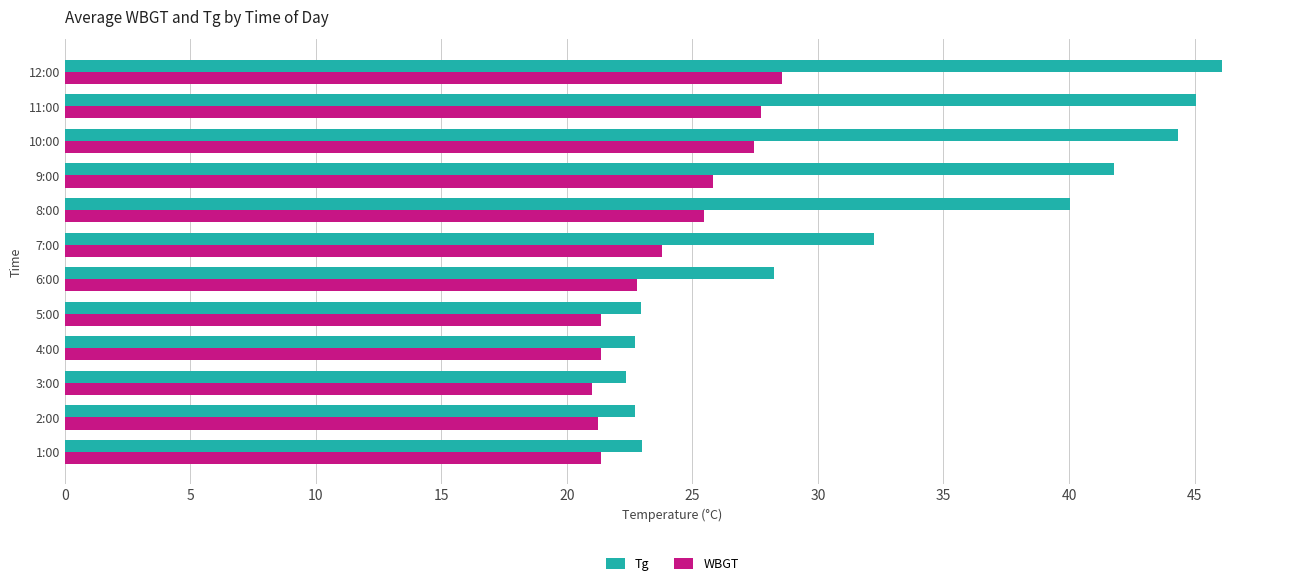

True or false: Tg has a value of 40.4 at 1:00.

False